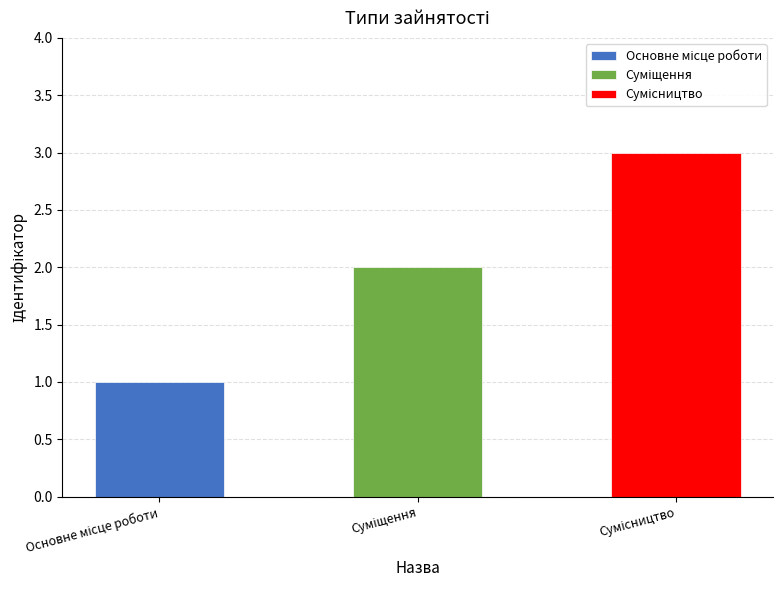

How many data points does each series have?

3